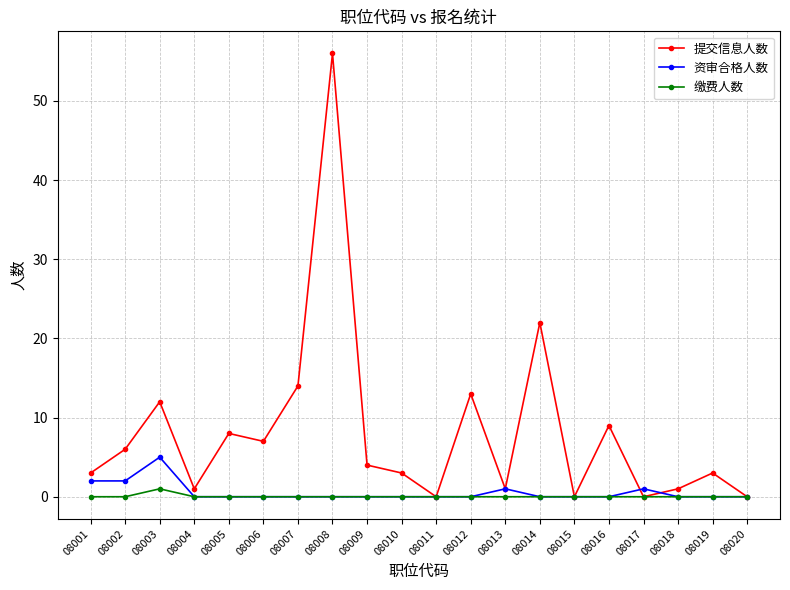

Where is 提交信息人数 nearest to the value 28?

08014